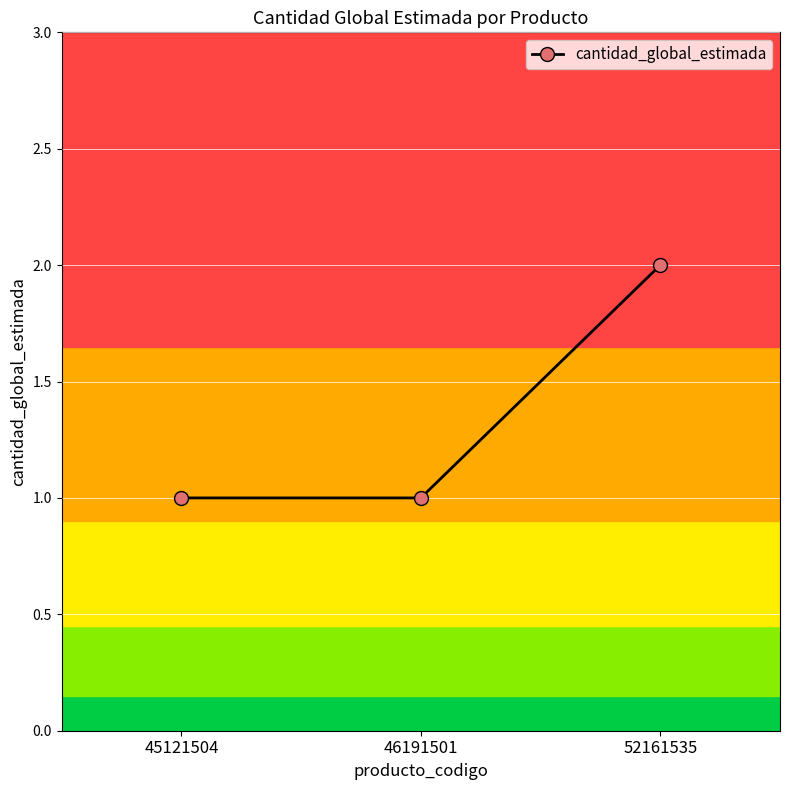

Reading left to right, what are all the values shown in this chart?

45121504=1	46191501=1	52161535=2